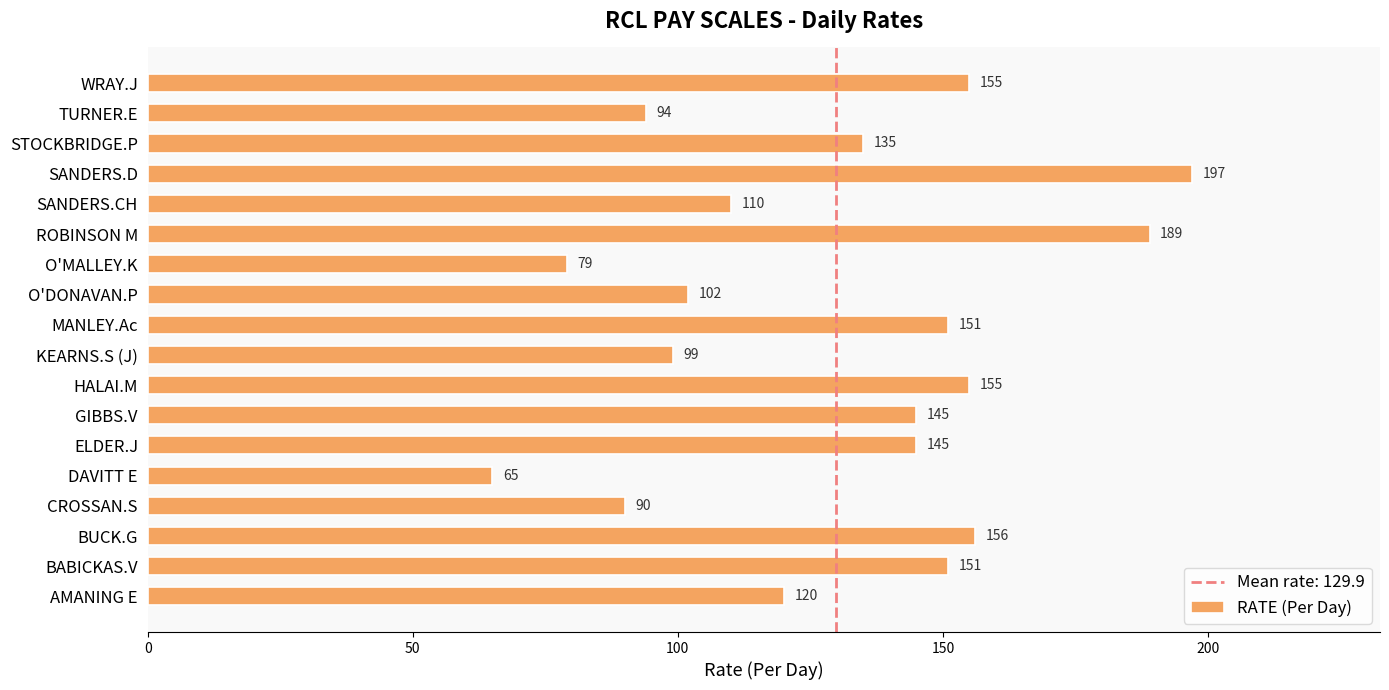

Reading bottom to top, what are all the values shown in this chart?

120	151	156	90	65	145	145	155	99	151	102	79	189	110	197	135	94	155